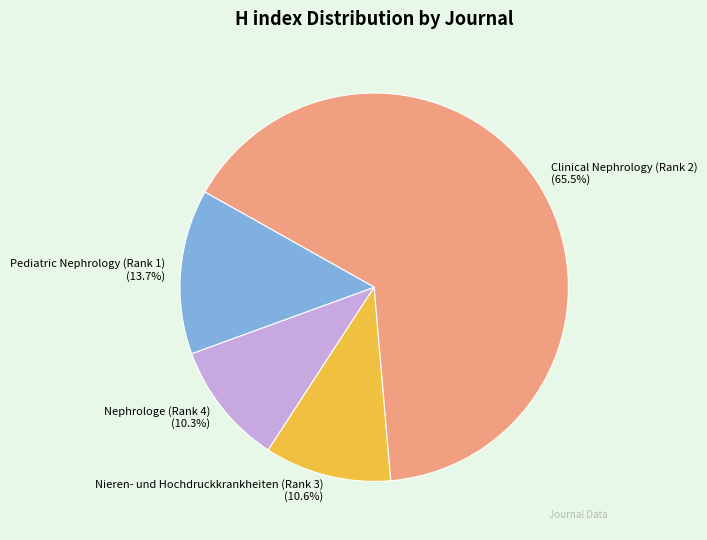

Does any single category account for the majority?

Yes